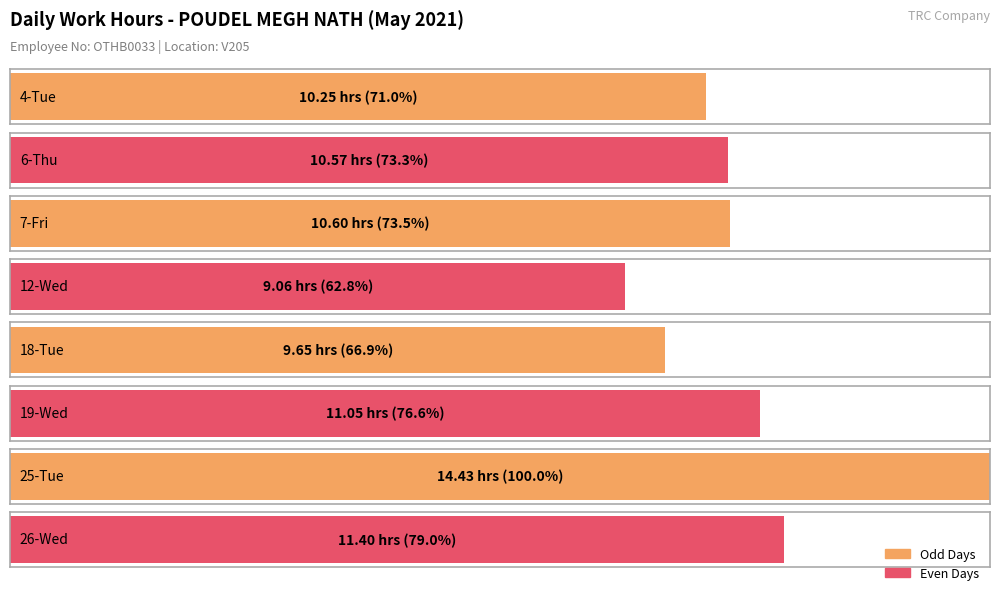

How many values exceed 10?

6